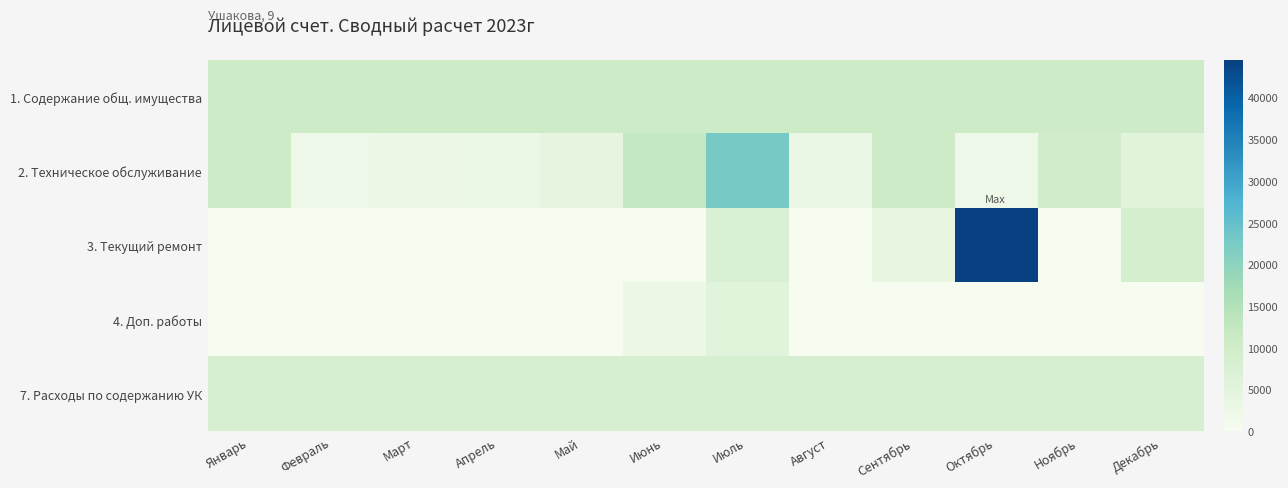

Which series changed the most between Сентябрь and Октябрь?

3. Текущий ремонт